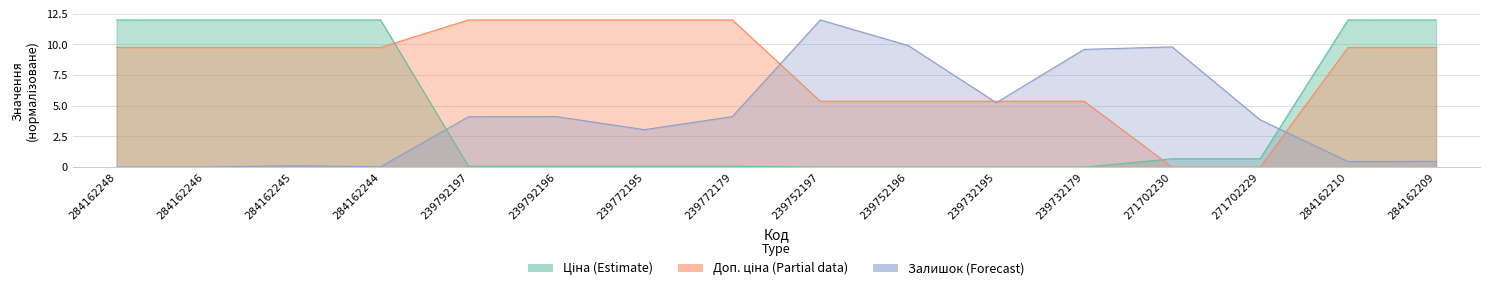

Rank the series at 239732179 from highest to lowest value.

Залишок, Доп. ціна, Ціна